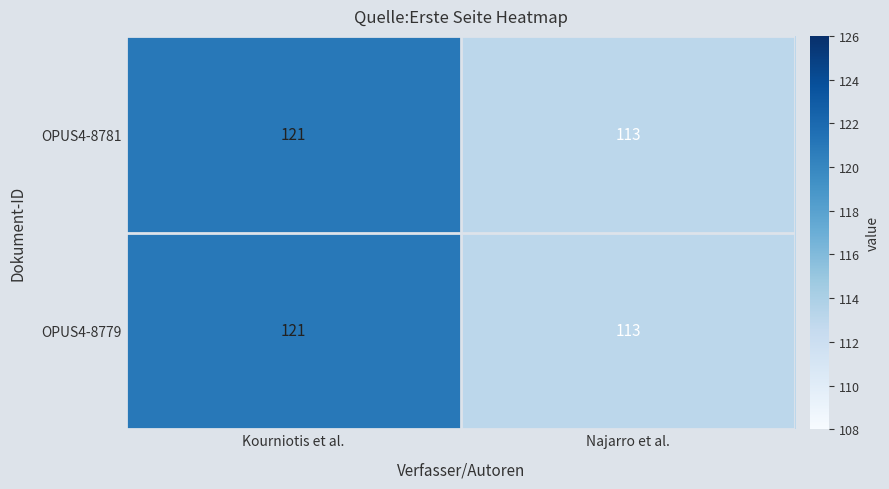

How many categories are shown in the chart?

2